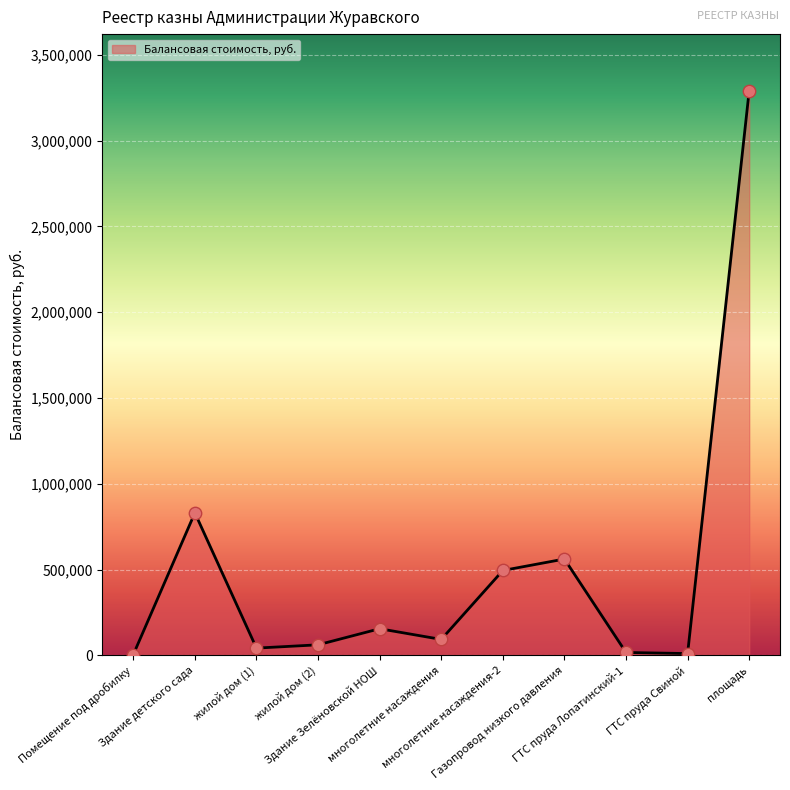

Approximately how many times larger is the value at Здание детского сада compared to Помещение под дробилку?

174.6